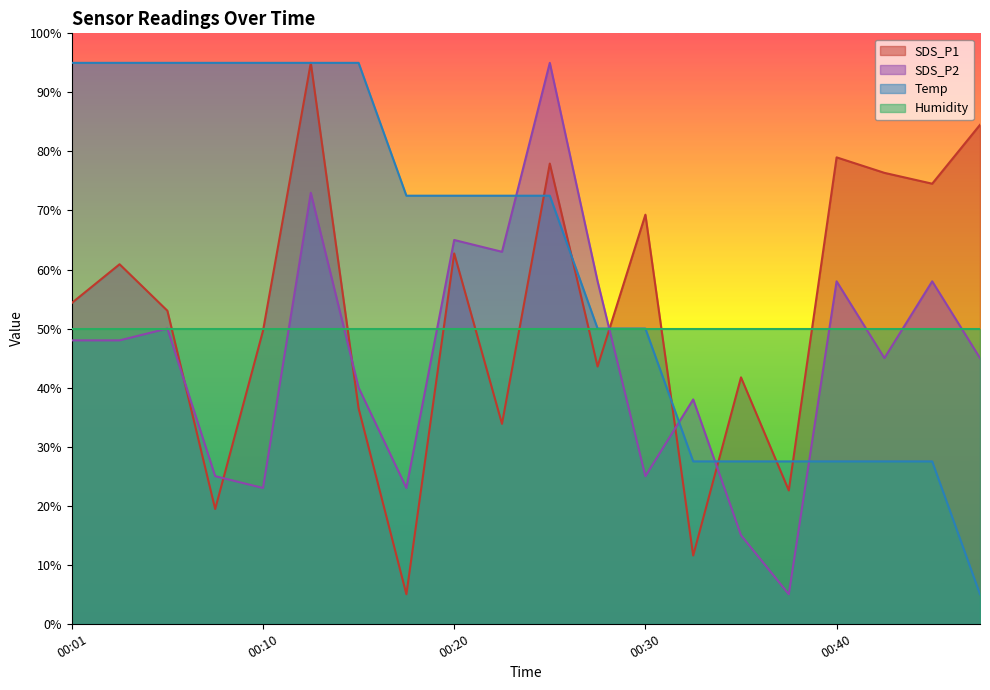

Where do SDS_P2 and Temp first cross each other?

00:23 and 00:25